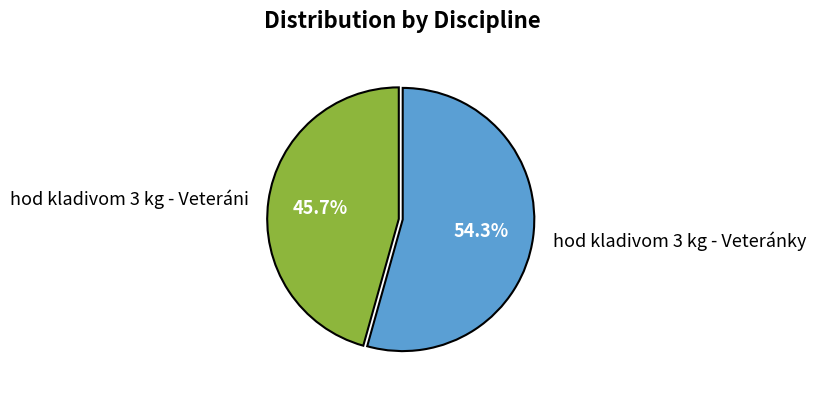

Approximately how many times larger is the value at hod kladivom 3 kg - Veteránky compared to hod kladivom 3 kg - Veteráni?

1.2